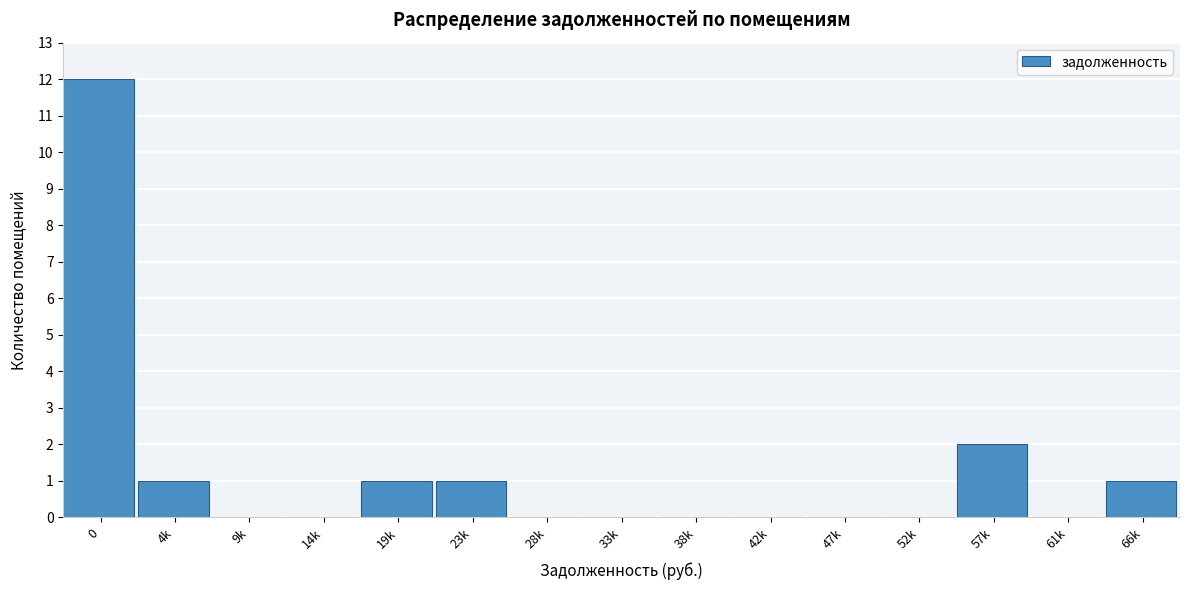

Reading left to right, what are all the values shown in this chart?

0=12	4k=1	9k=0	14k=0	19k=1	23k=1	28k=0	33k=0	38k=0	42k=0	47k=0	52k=0	57k=2	61k=0	66k=1